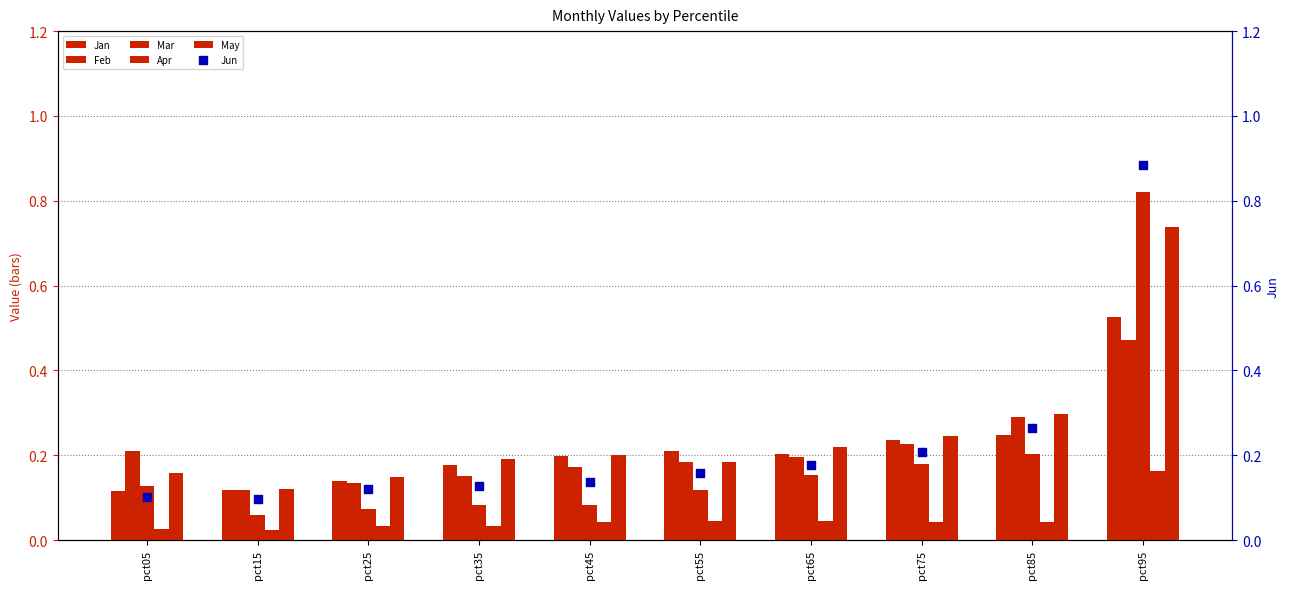

Which series contains the highest Y value?

Jun